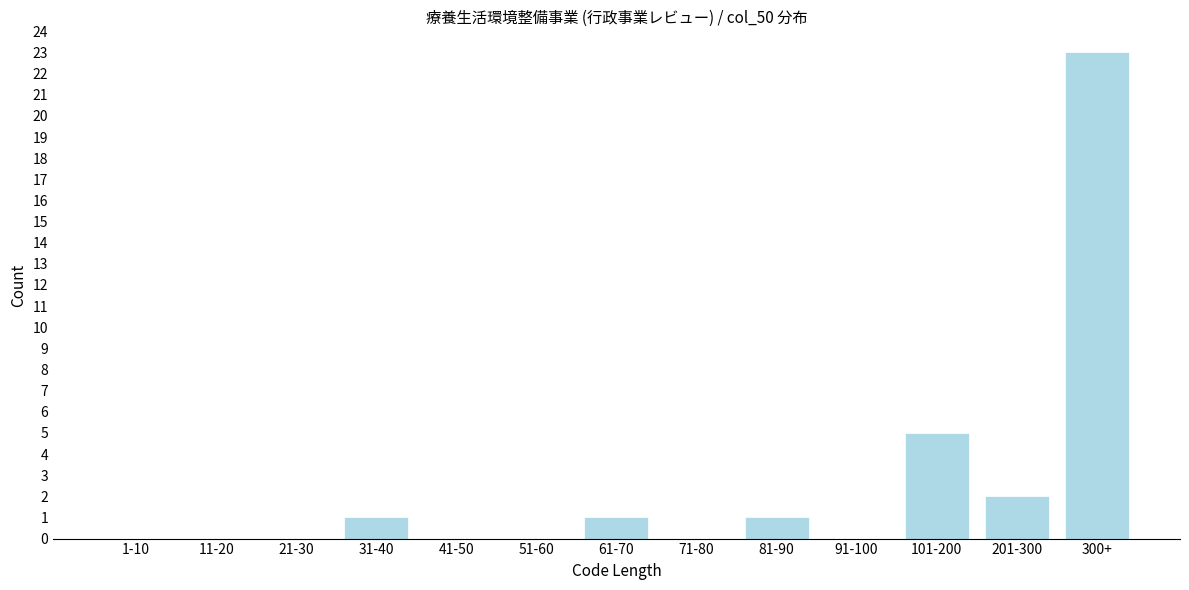

Reading right to left, transcribe all the data shown in this chart.

300+=23	201-300=2	101-200=5	91-100=0	81-90=1	71-80=0	61-70=1	51-60=0	41-50=0	31-40=1	21-30=0	11-20=0	1-10=0